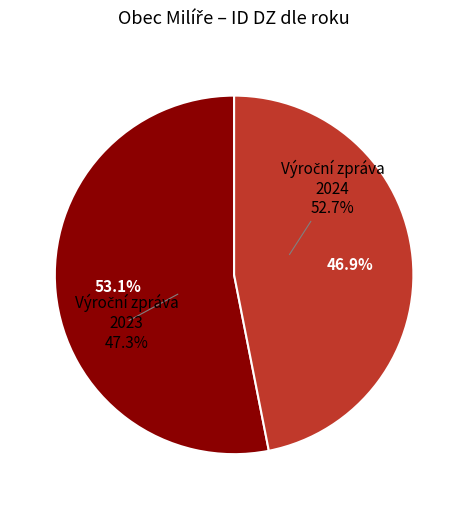

Count the number of slices in the pie.

5